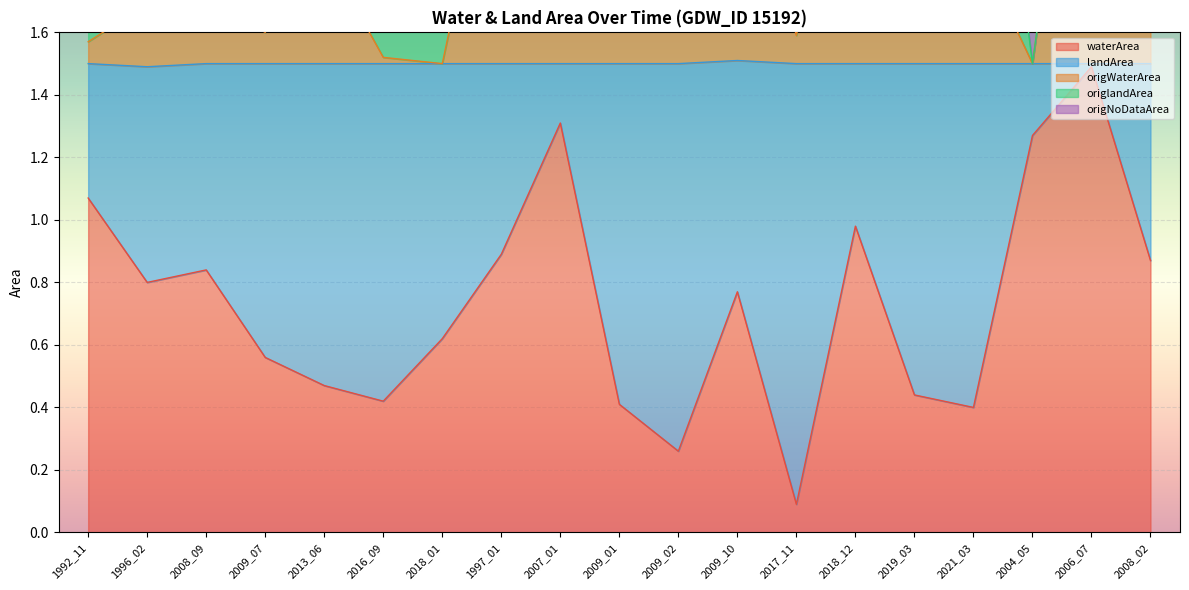

What is the value of the origWaterArea point at the 6th from the left?

1.5